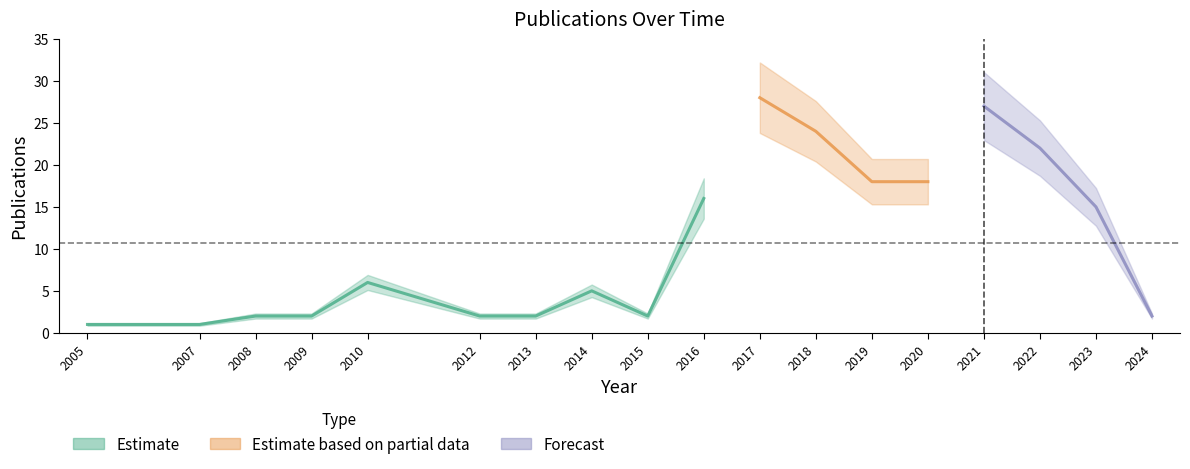

What is the value of the 6th point from the left?

2